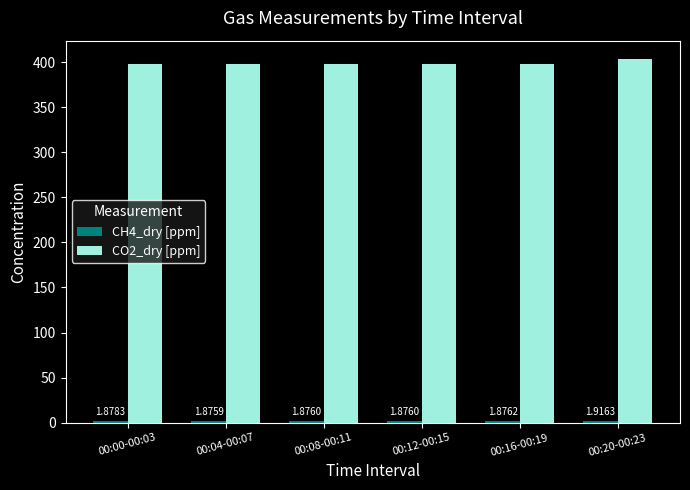

Are the bars grouped side by side (vs. stacked)?

Yes